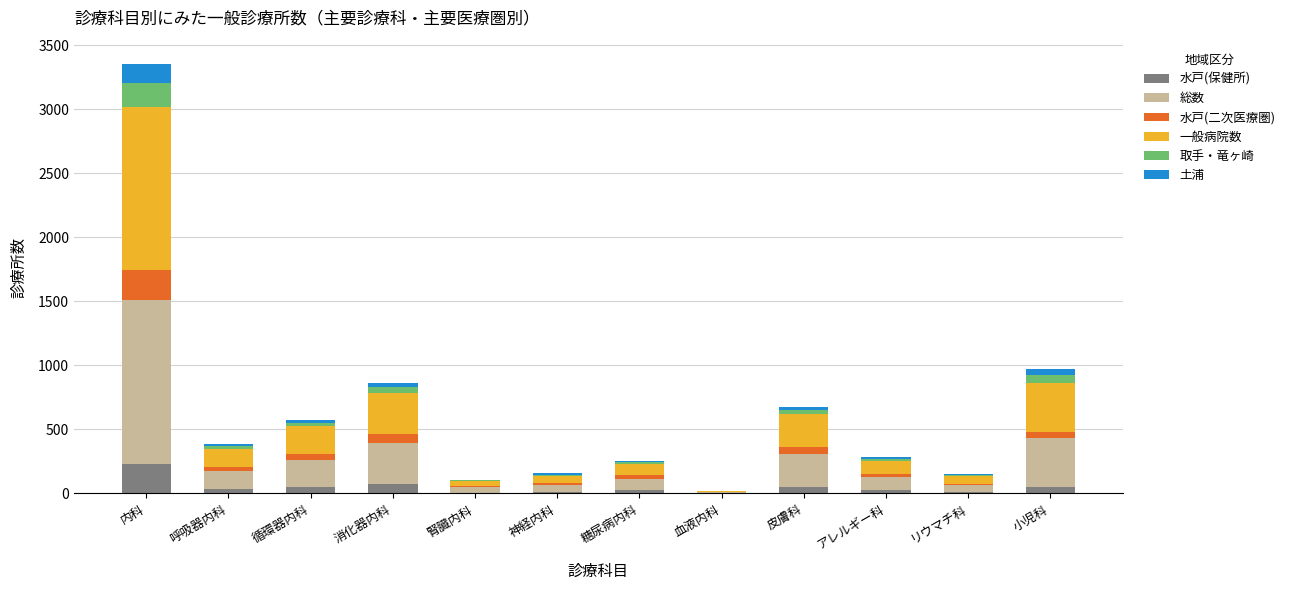

At which category is the sum across all series the highest?

内科